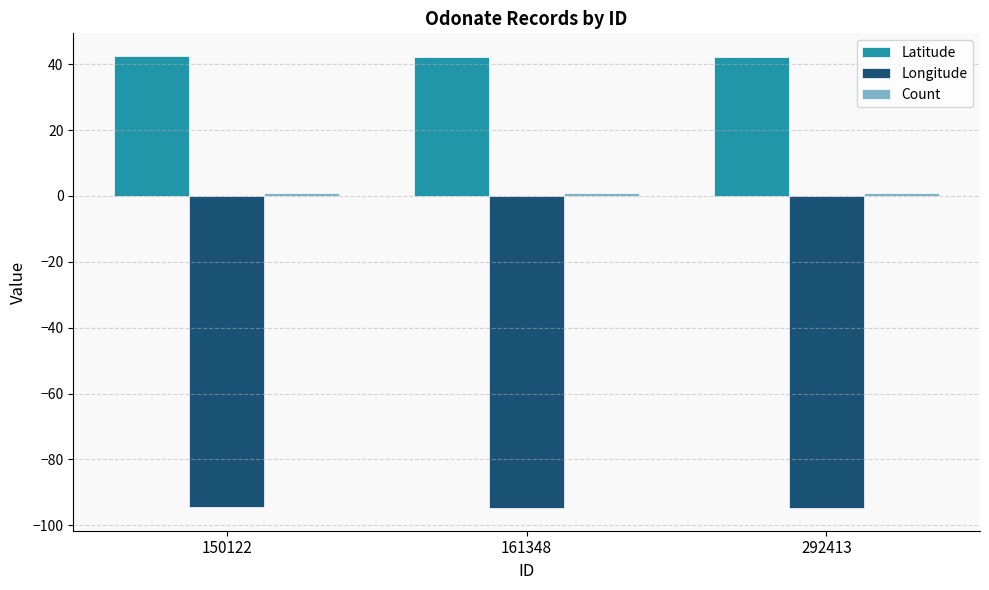

Is it true that Latitude equals 42.3 at 161348?

True